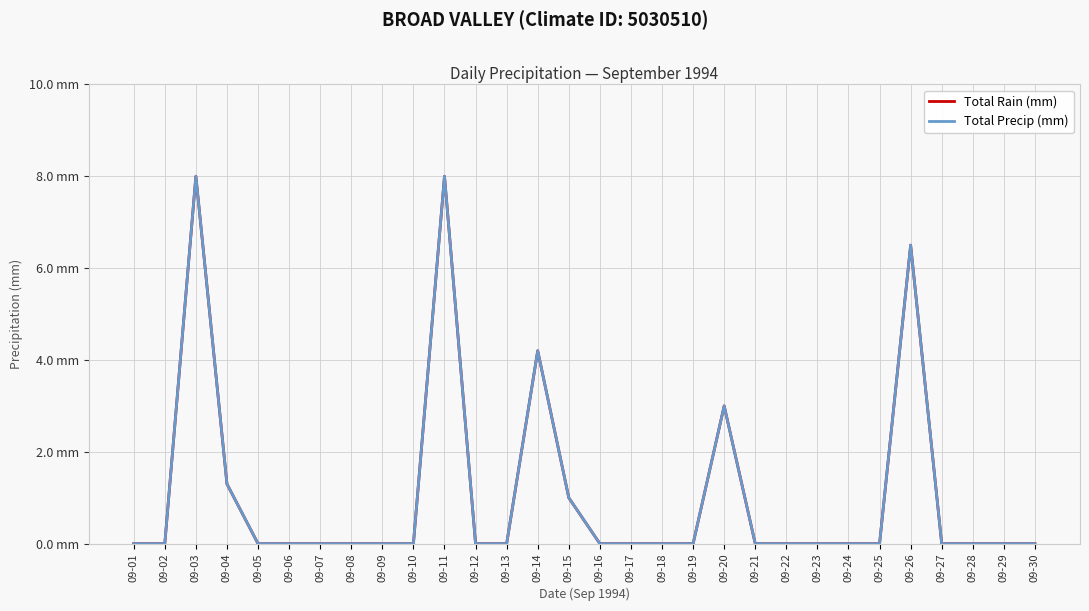

True or false: Total Rain (mm) has a value of 0.0 at 09-12.

True